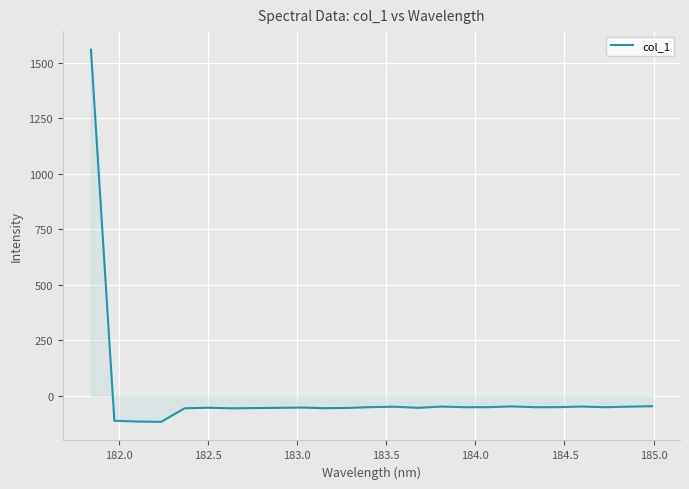

What is the difference between the maximum and minimum values?

1677.0